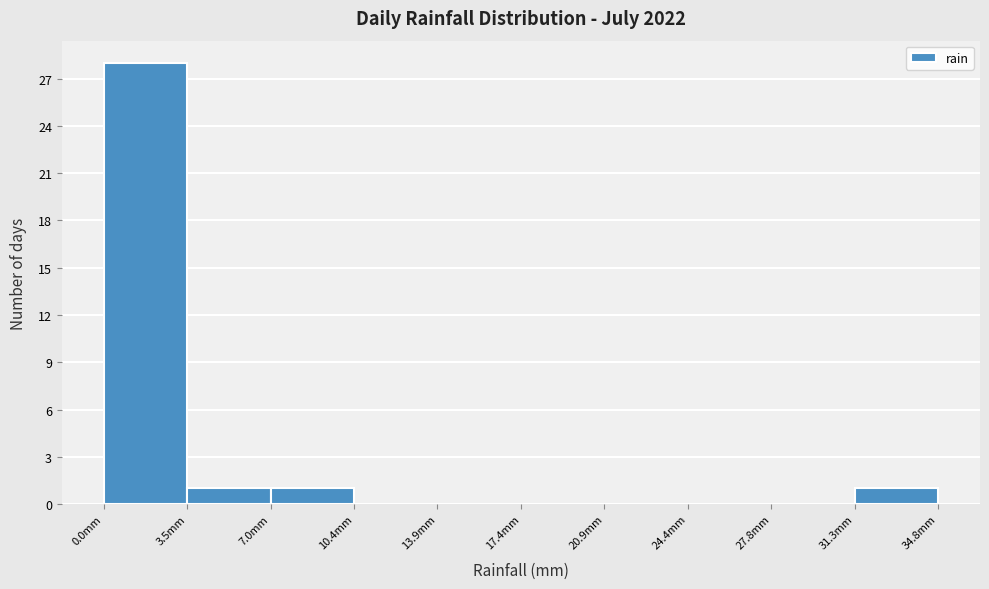

What is the height of the bar covering 0.0 to 3.5 on the x-axis? Neither the bar edges nor the heights are printed on the chart, so give them approximately, as read against the axes.

28